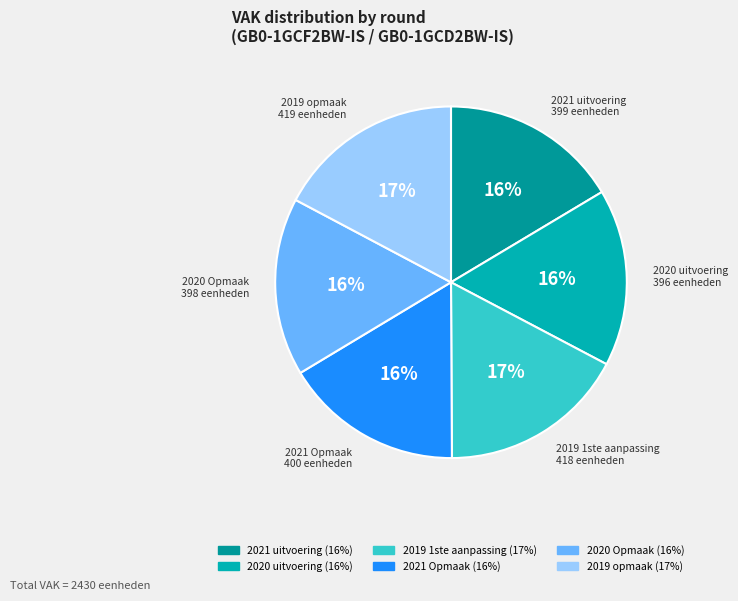

Is it true that 2021 Opmaak is 2% of the pie?

False